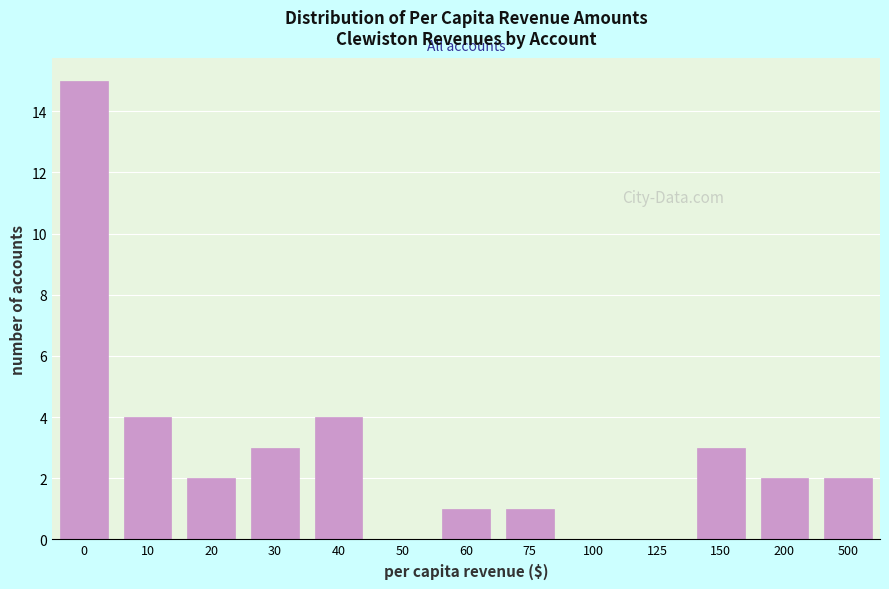

Reading left to right, transcribe all the data shown in this chart.

0=15	10=4	20=2	30=3	40=4	50=0	60=1	75=1	100=0	125=0	150=3	200=2	500=2